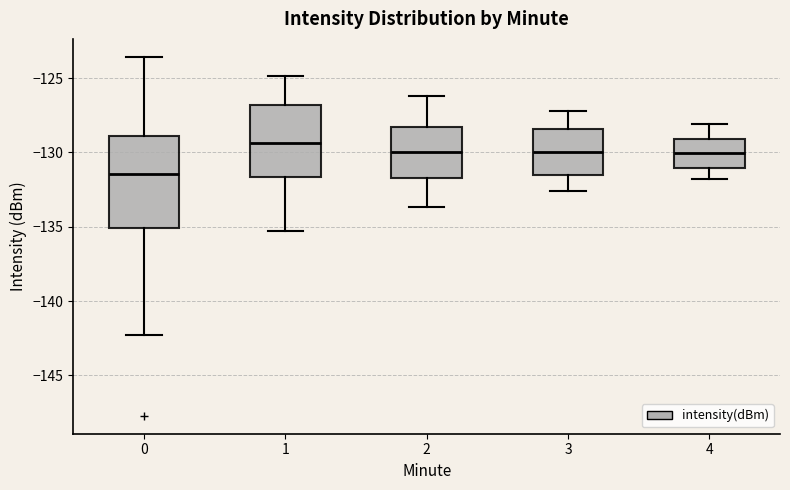

Reading left to right, read every box against the y-axis: the position of its median line, the range the box covers, and the ends of its whiskers. The values are not printed on the chart, so give them approximately, as read against the axis.

0: median -131.5, box -135.0 to -129.0, whiskers -142.5 to -123.5
1: median -129.5, box -131.5 to -127.0, whiskers -135.5 to -125.0
2: median -130.0, box -131.5 to -128.5, whiskers -133.5 to -126.0
3: median -130.0, box -131.5 to -128.5, whiskers -132.5 to -127.0
4: median -130.0, box -131.0 to -129.0, whiskers -132.0 to -128.0